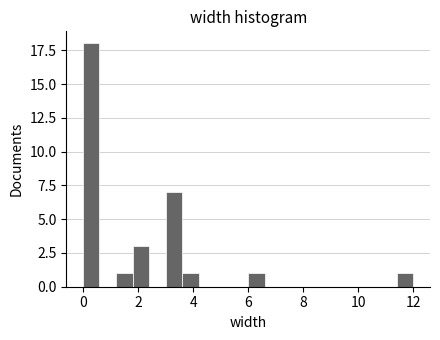

Around what value on the x-axis is the tallest bar? Give the approximate position of its centre, as read against the axis.

0.4